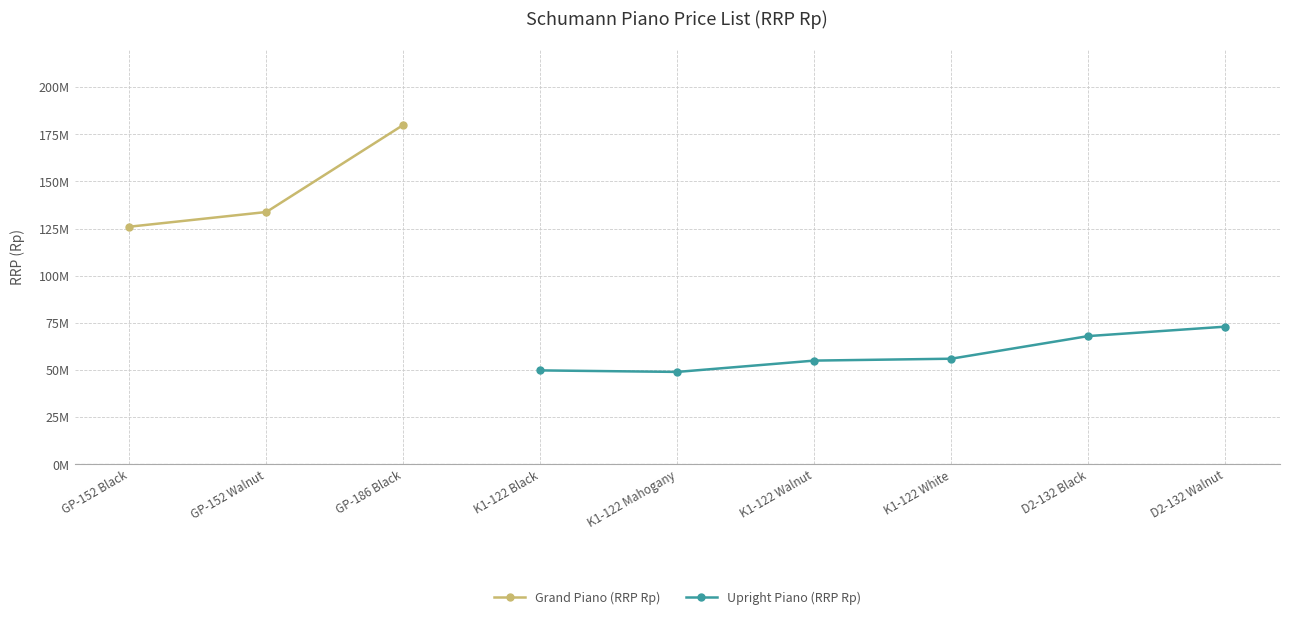

True or false: Grand Piano (RRP Rp) has more than 2 interior local peaks.

False